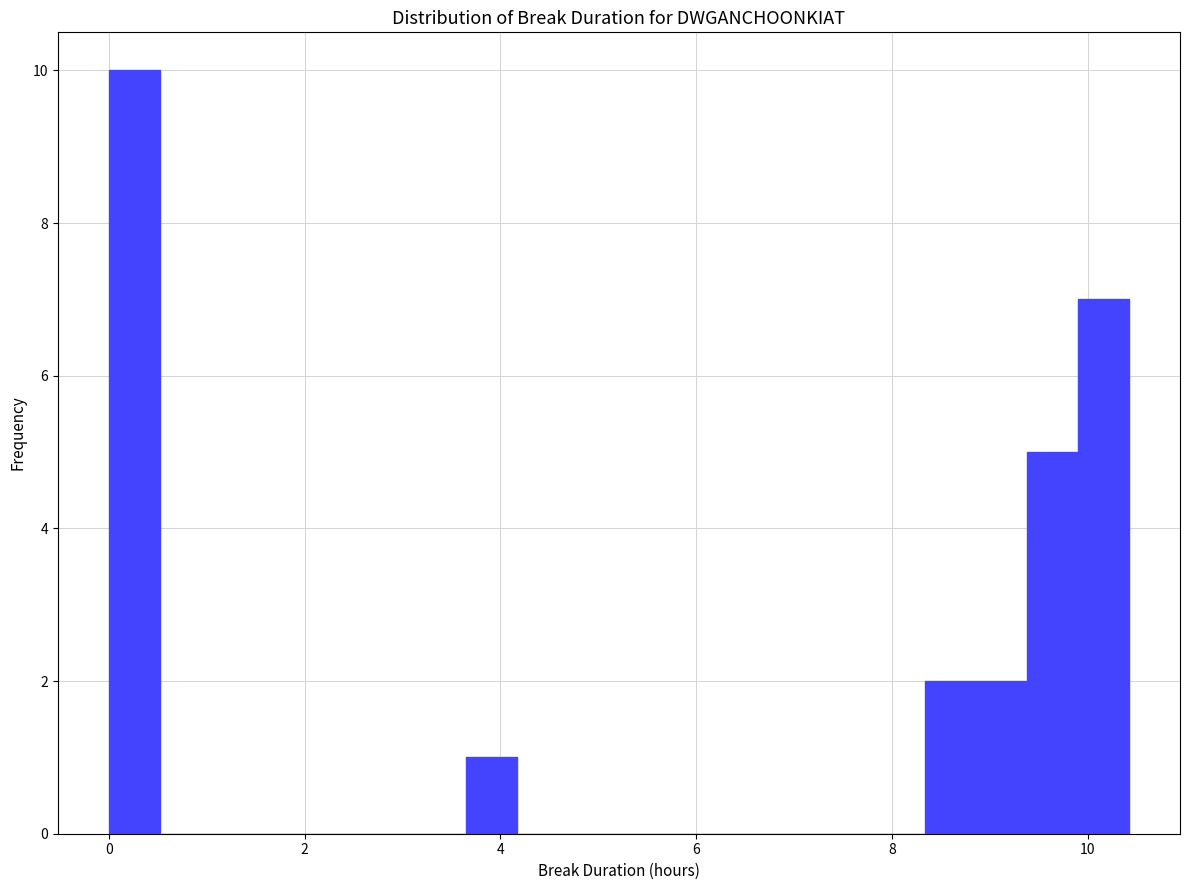

Around what value on the x-axis is the tallest bar? Give the approximate position of its centre, as read against the axis.

0.2